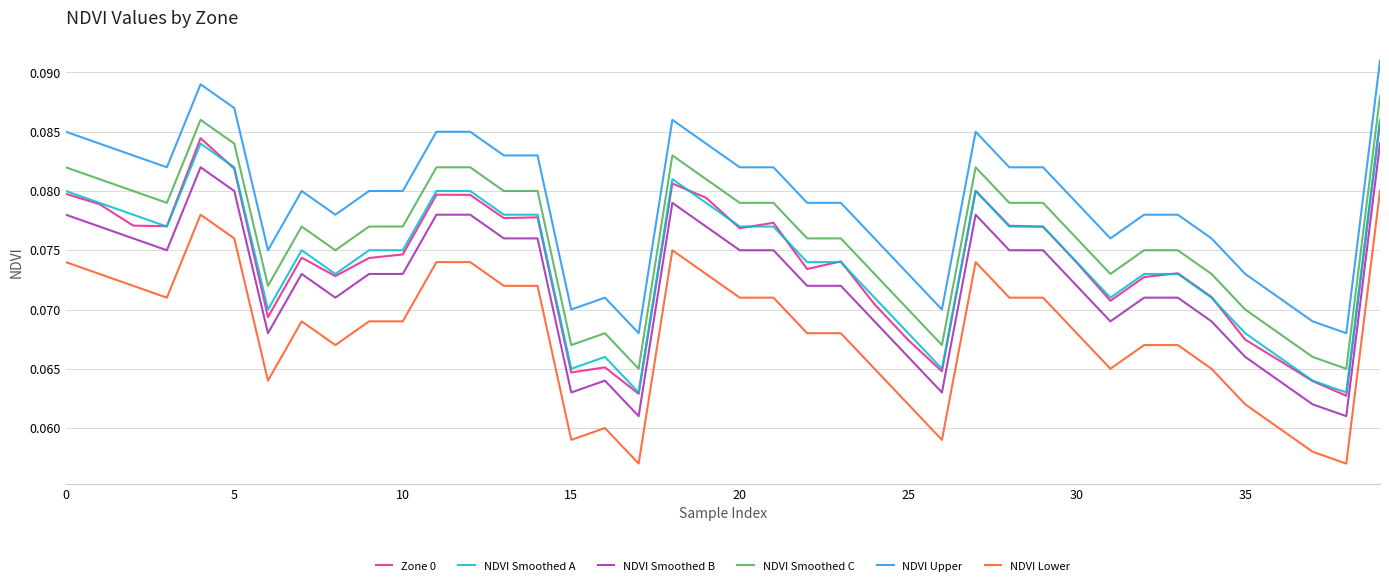

True or false: NDVI Smoothed B and NDVI Smoothed C cross at least once.

False